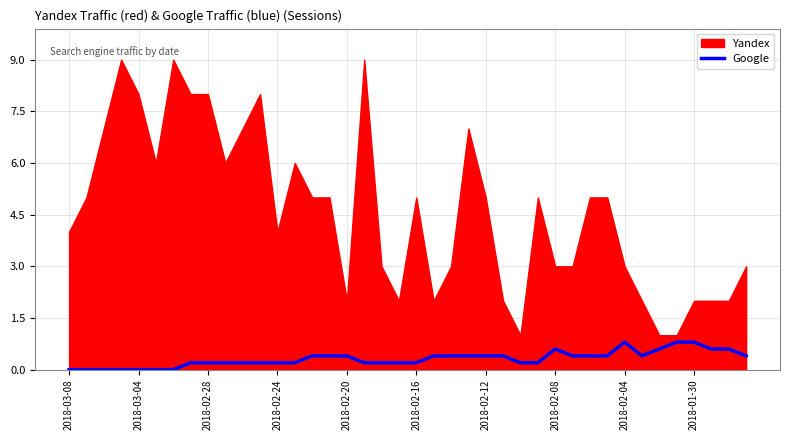

The value of Google at 2018-02-24 is 0.2. True or false?

True